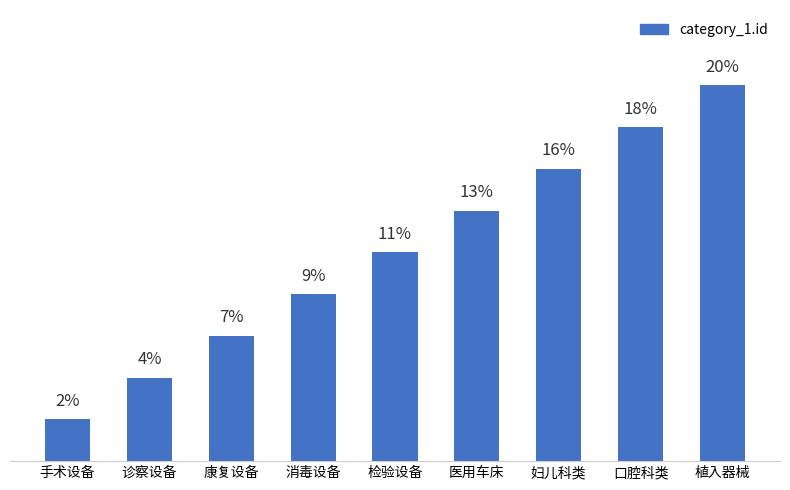

What is the sum of all values?

100.0